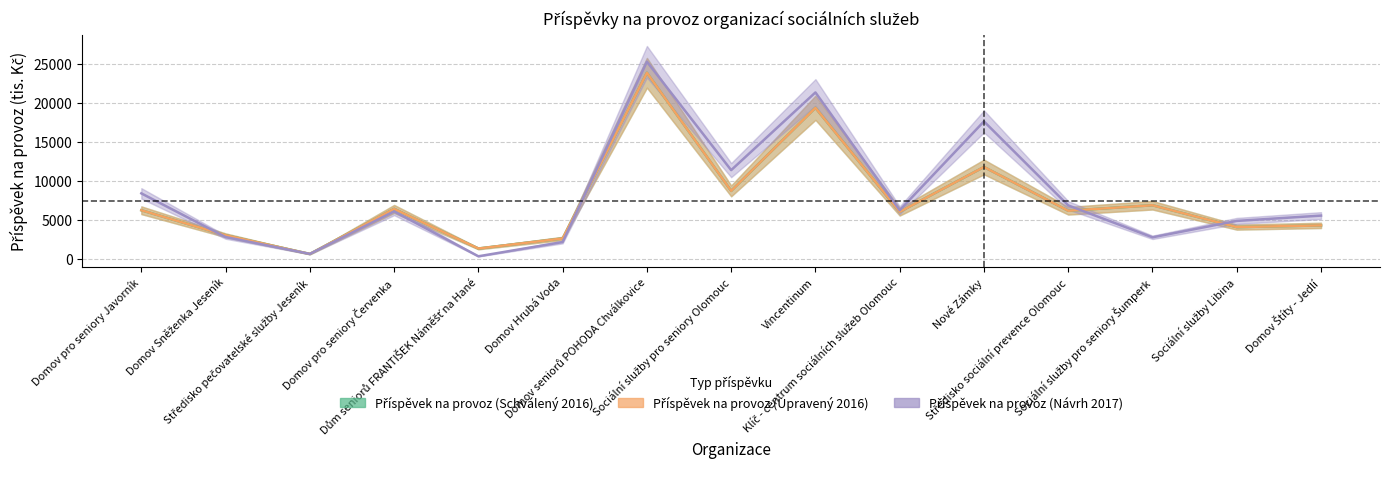

At Dům seniorů FRANTIŠEK Náměšť na Hané, list the series in order from smallest to largest.

Příspěvek na provoz (Návrh 2017), Příspěvek na provoz (Schválený 2016), Příspěvek na provoz (Upravený 2016)